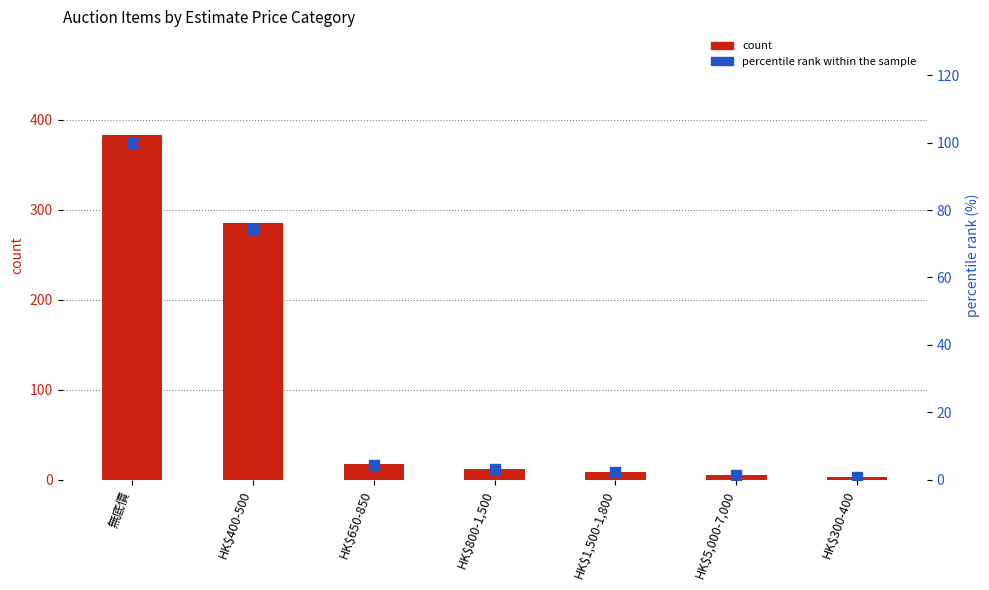

At which category is the sum across all series the highest?

無底價